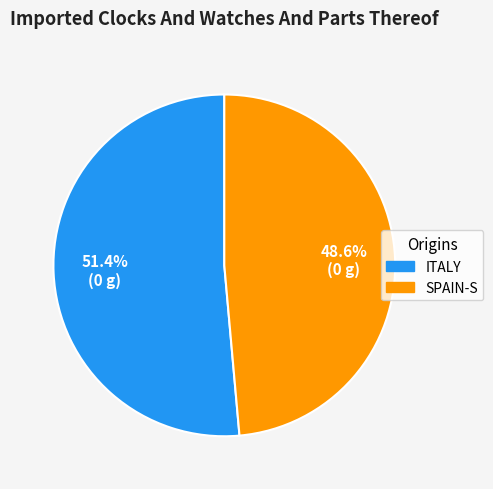

How many slices are in this pie chart?

2